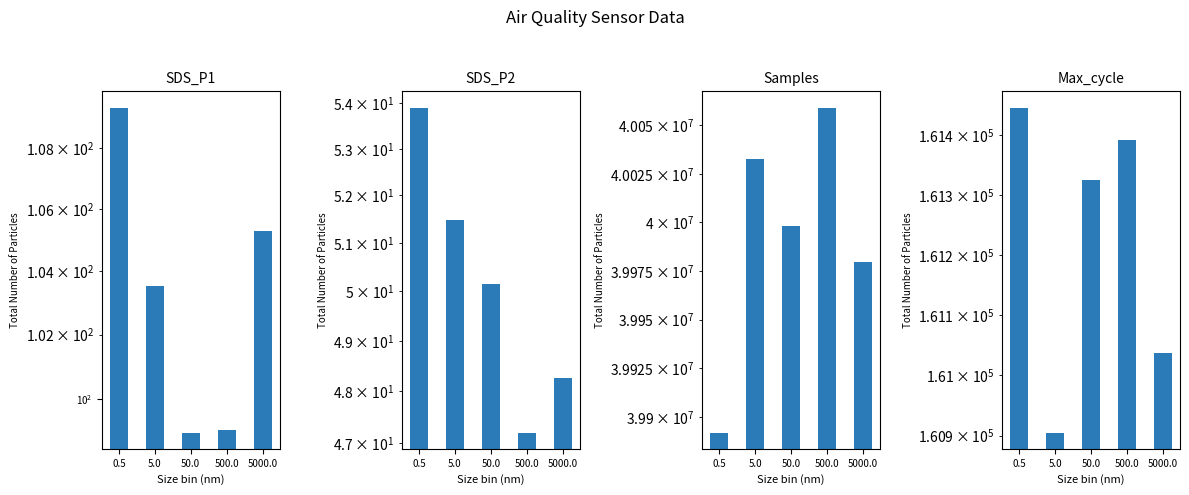

Which series changed the most between 5.0 and 500.0?

Samples